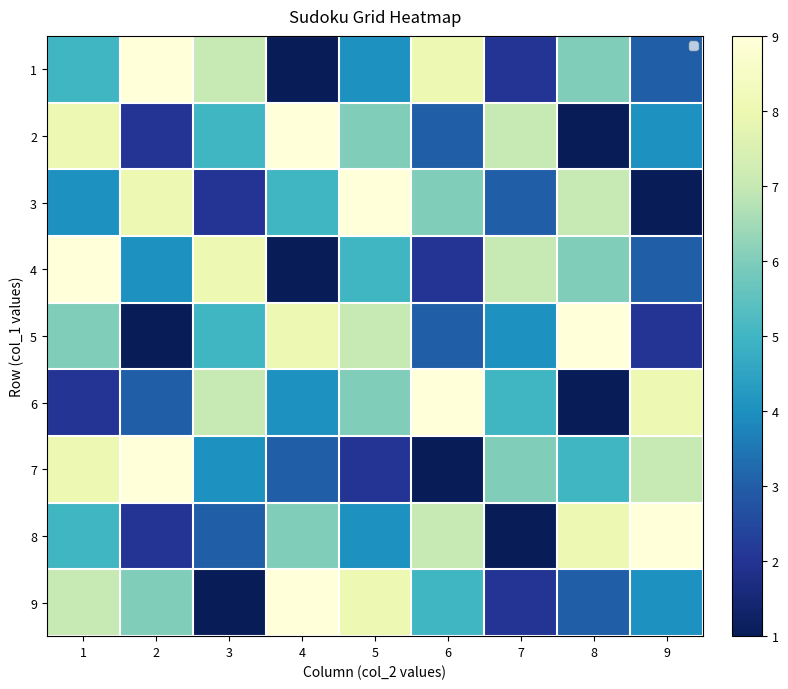

Where is 4 nearest to the value 5?

5